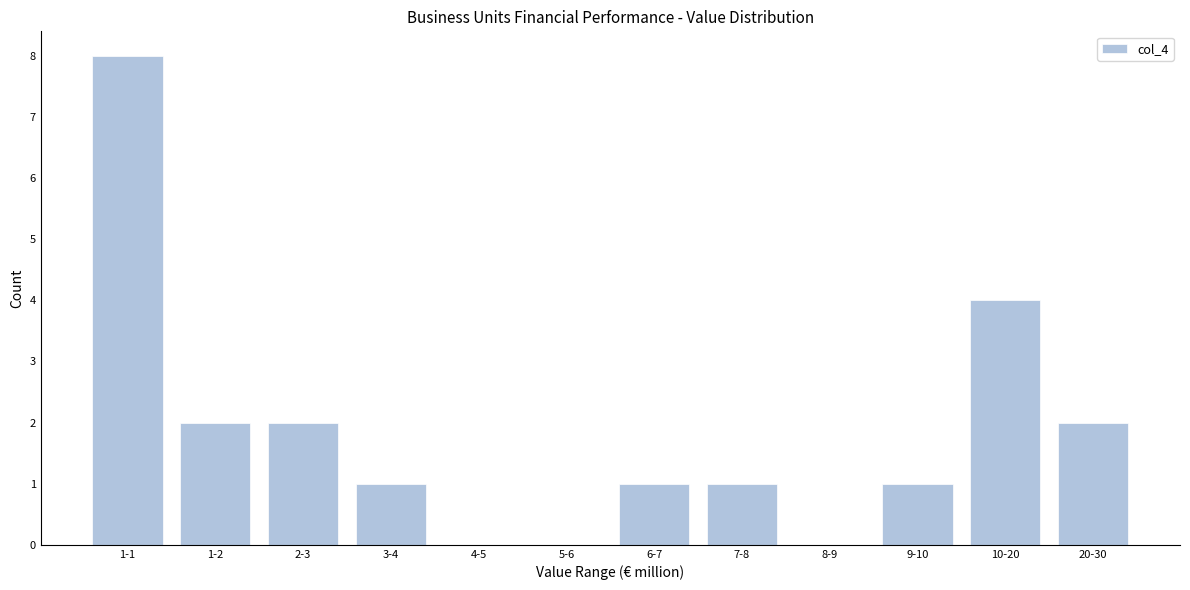

Reading left to right, transcribe all the data shown in this chart.

1-1=8	1-2=2	2-3=2	3-4=1	4-5=0	5-6=0	6-7=1	7-8=1	8-9=0	9-10=1	10-20=4	20-30=2